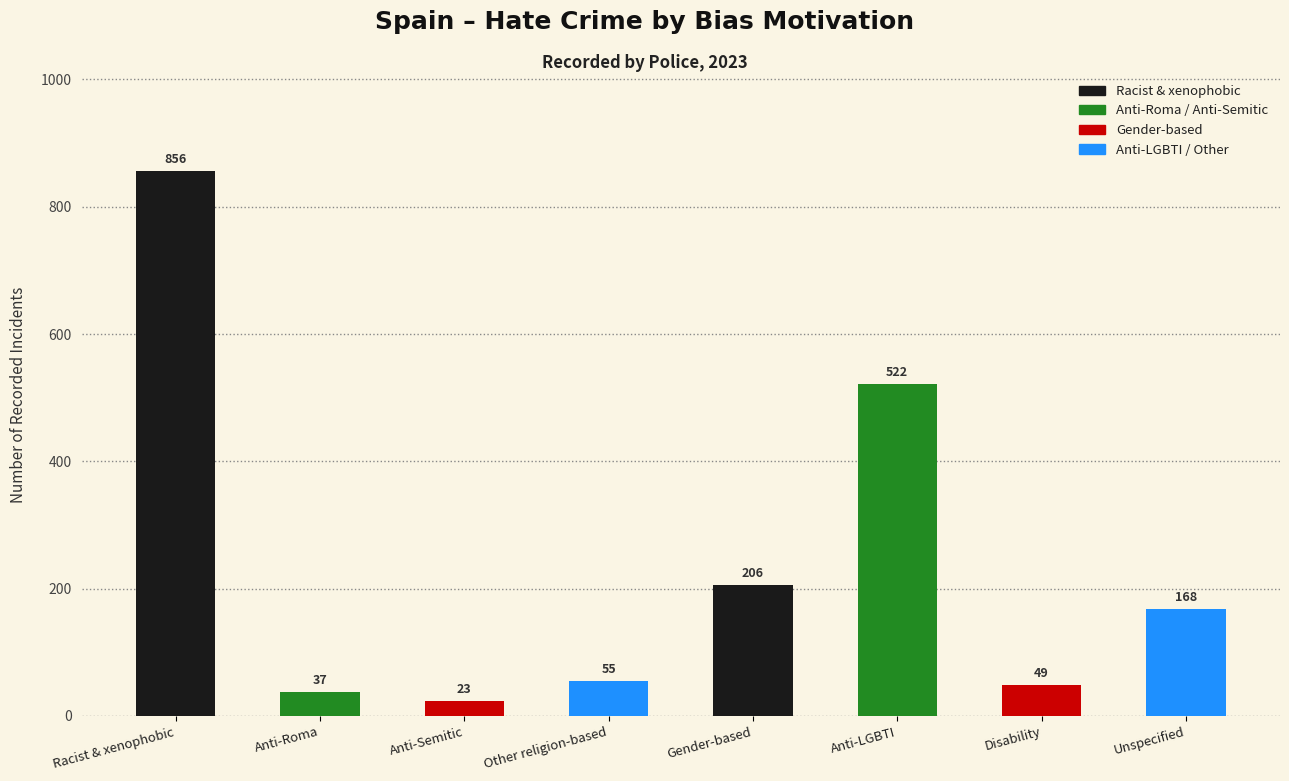

What is the sum of the values at Other religion-based and Anti-LGBTI?

577